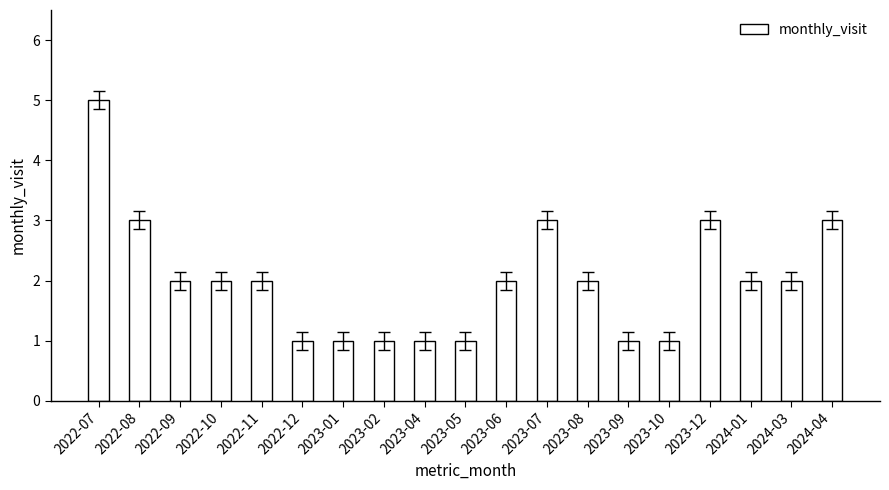

What is the sum of the values at 2023-06 and 2023-10?

3